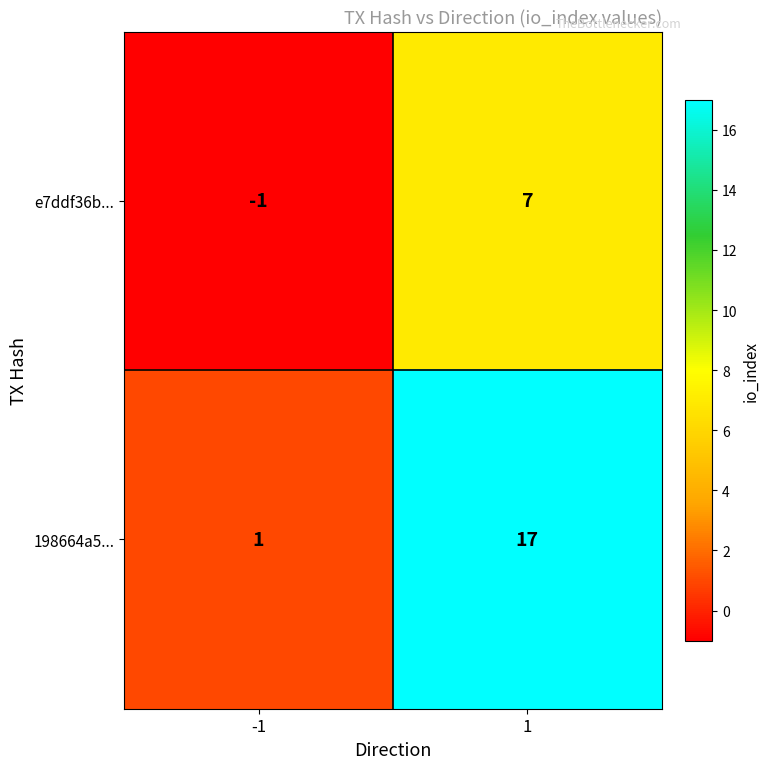

List the series in order of their peak value, lowest first.

e7ddf36b..., 198664a5...